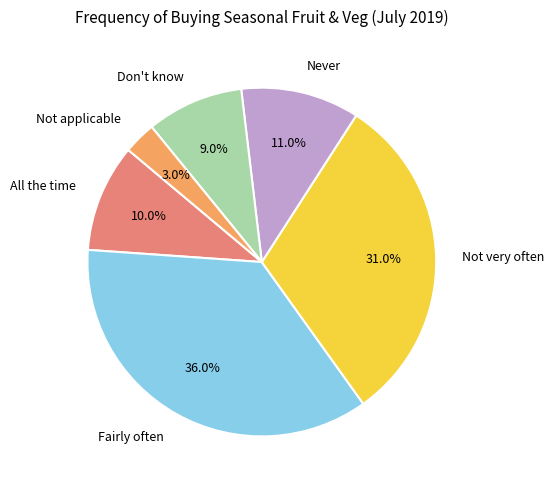

Between Don't know and Fairly often, which is larger?

Fairly often